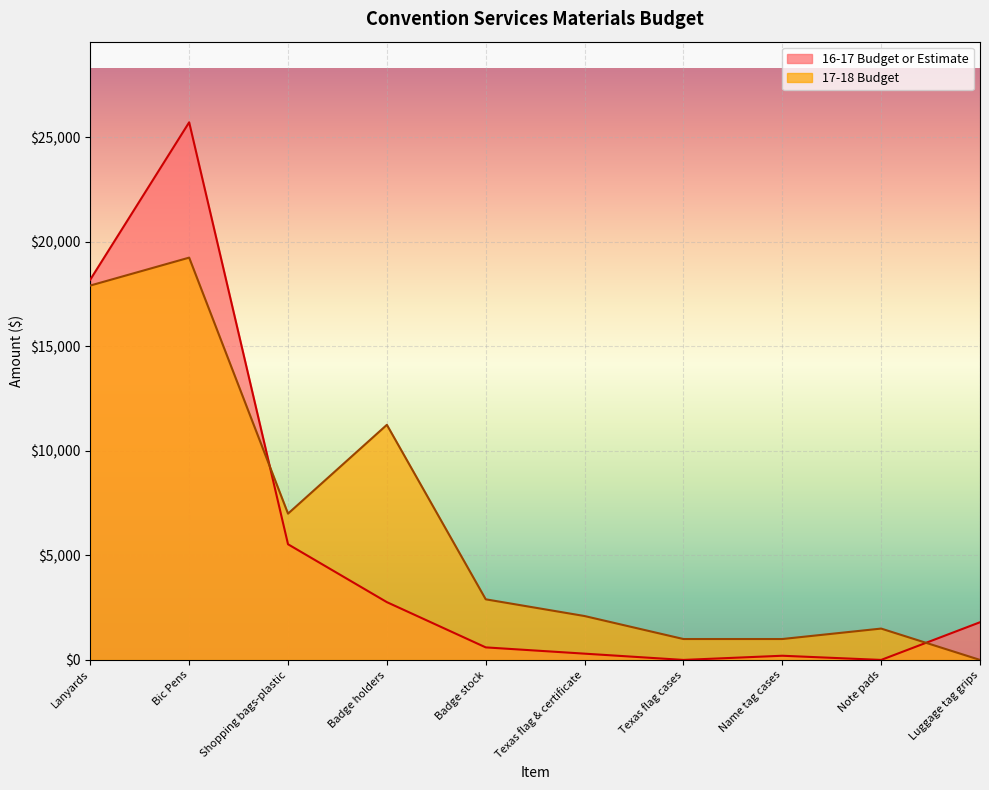

List the labels in order of 17-18 Budget value, largest first.

Bic Pens, Lanyards, Badge holders, Shopping bags-plastic, Badge stock, Texas flag & certificate, Note pads, Texas flag cases, Name tag cases, Luggage tag grips